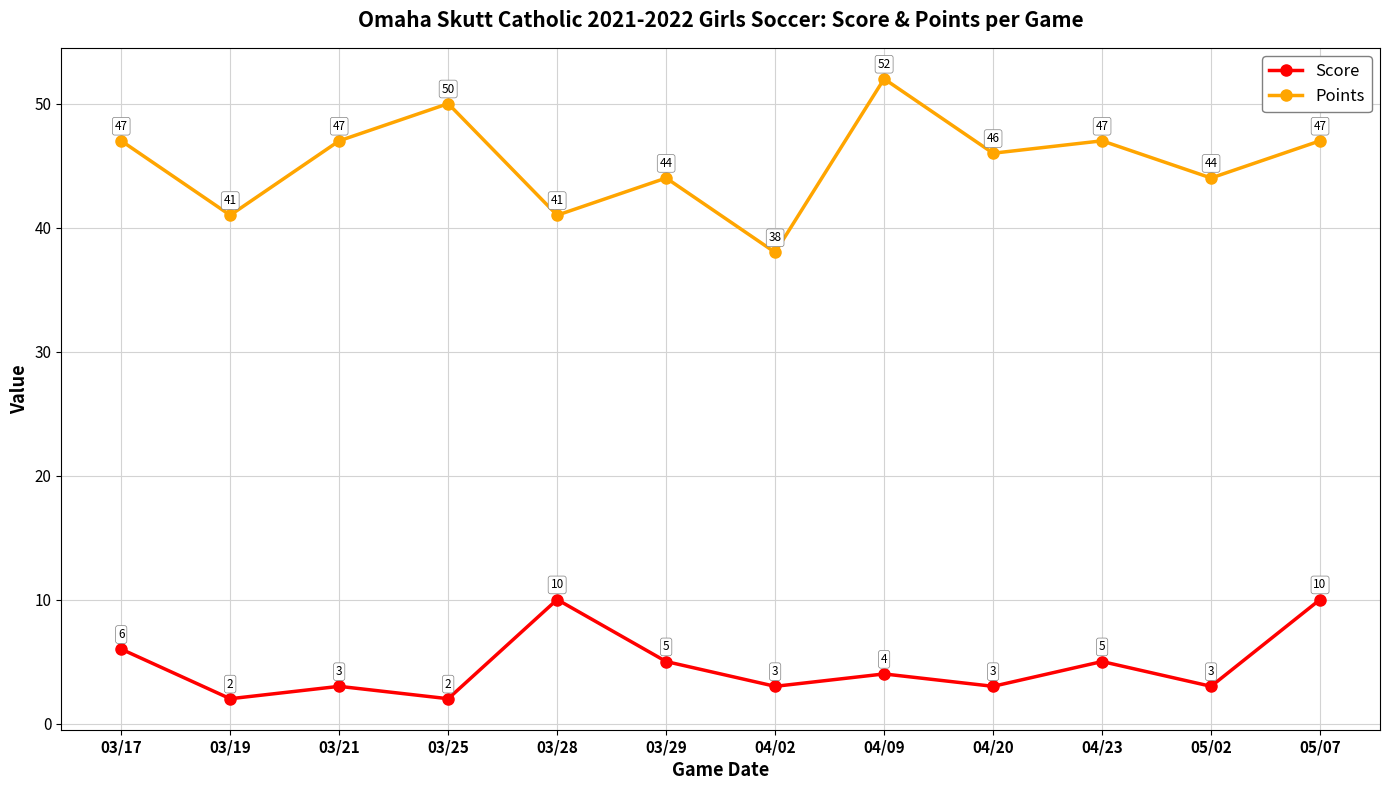

True or false: Score has a value of 9 at 03/29.

False